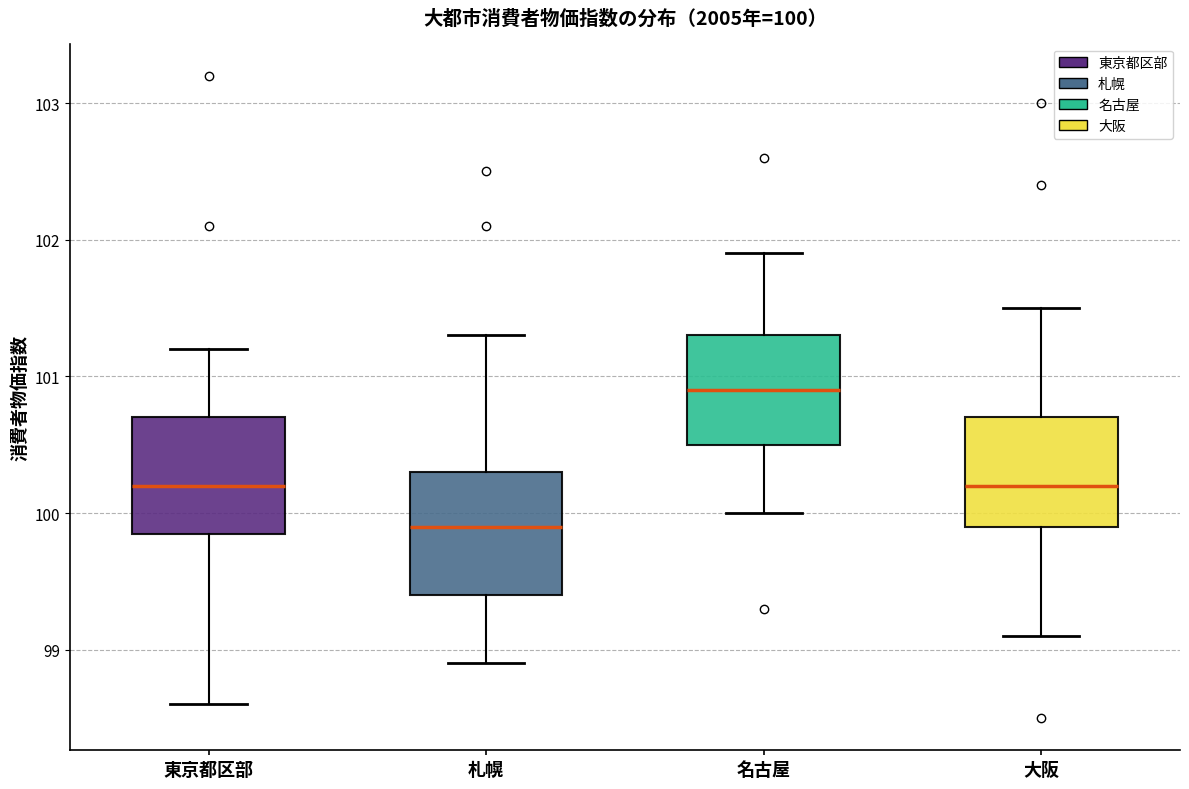

Which box has the highest median line?

名古屋